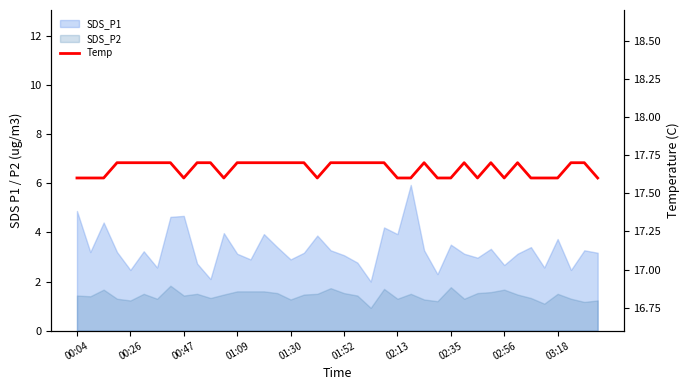

What is the difference between the maximum and minimum values?

0.1